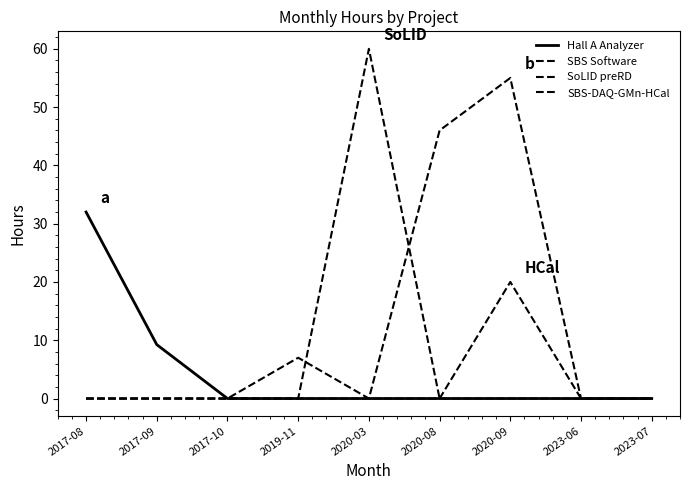

True or false: SBS Software and SoLID preRD cross at least once.

True